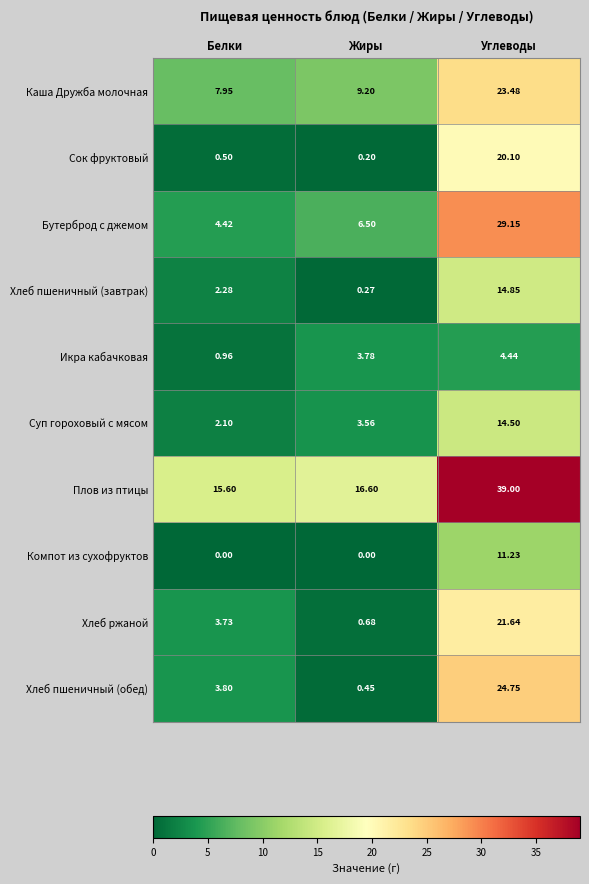

Which series changed the most between Белки and Жиры?

Хлеб пшеничный (обед)